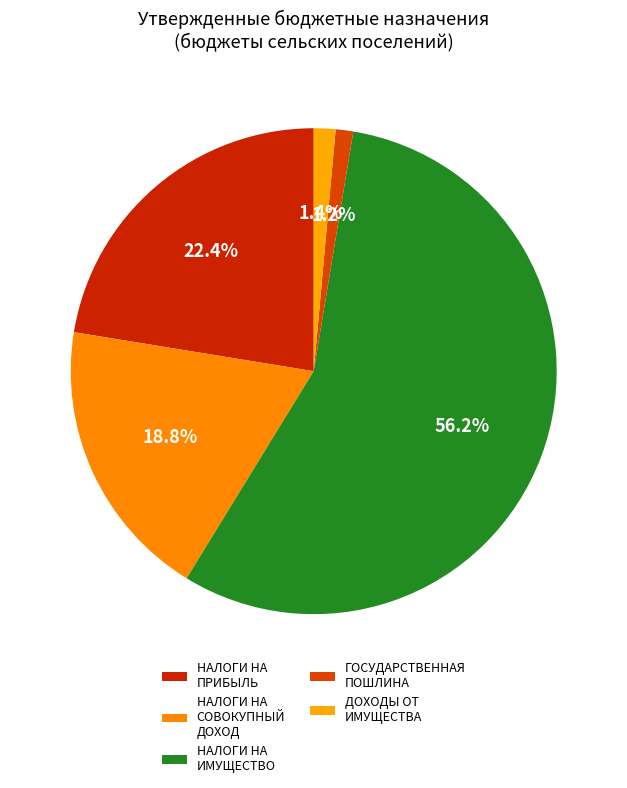

Which slice is the smallest?

ГОСУДАРСТВЕННАЯ ПОШЛИНА